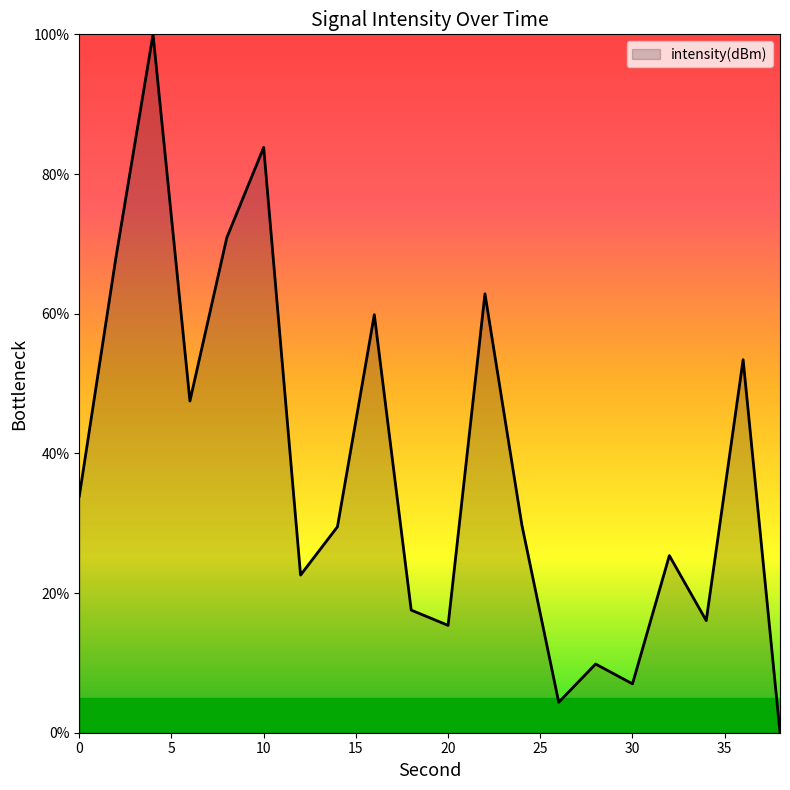

What is the difference between the maximum and minimum values?

100.0